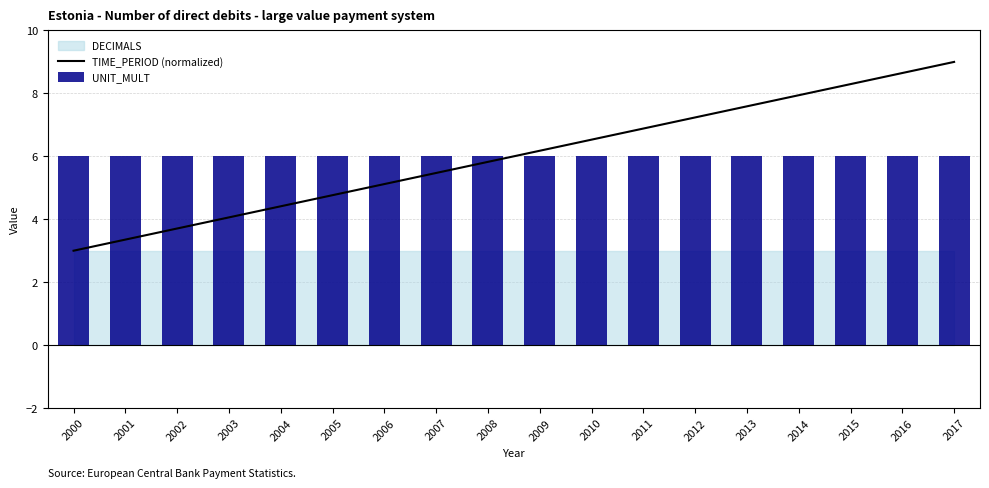

Which category has the lowest value in the TIME_PERIOD (normalized) series?

2000